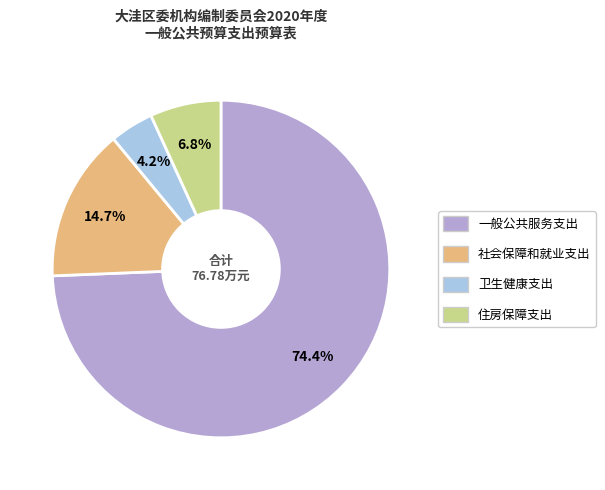

Which slice represents more than half of the pie?

一般公共服务支出